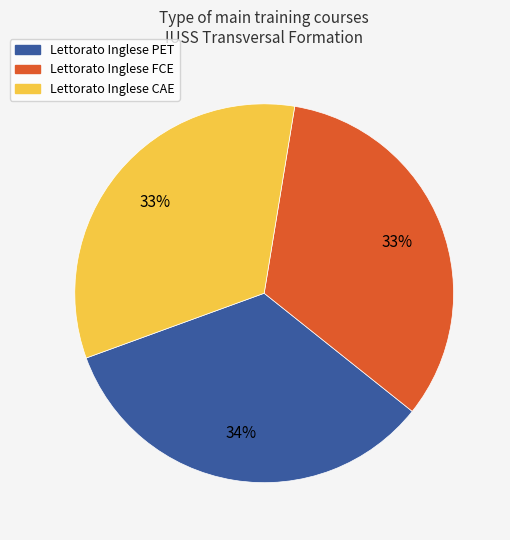

Does any single category account for the majority?

No